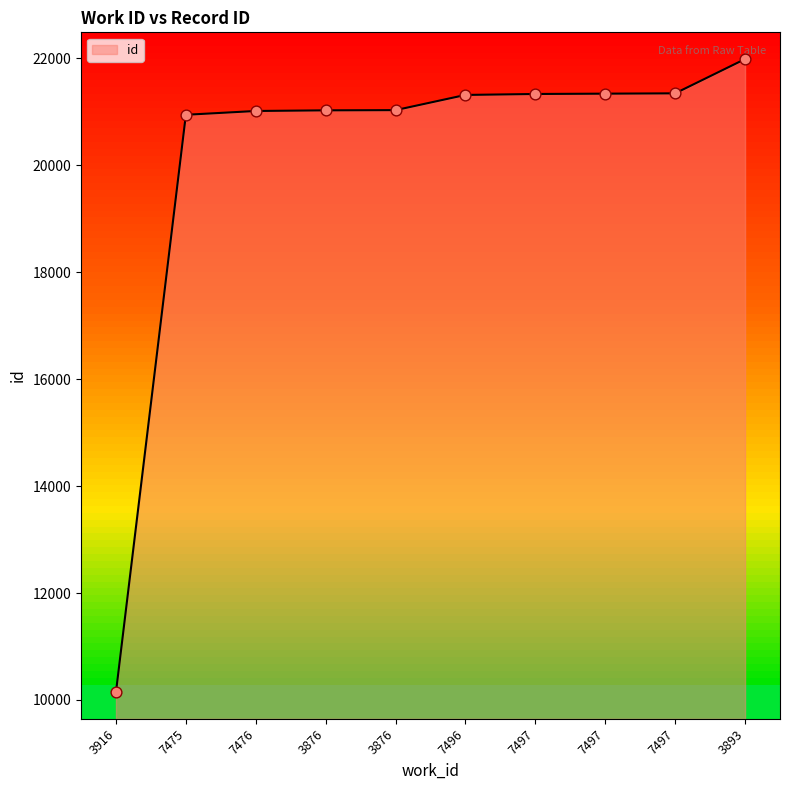

Approximately how many times larger is the value at 7497 compared to 3876?

1.0